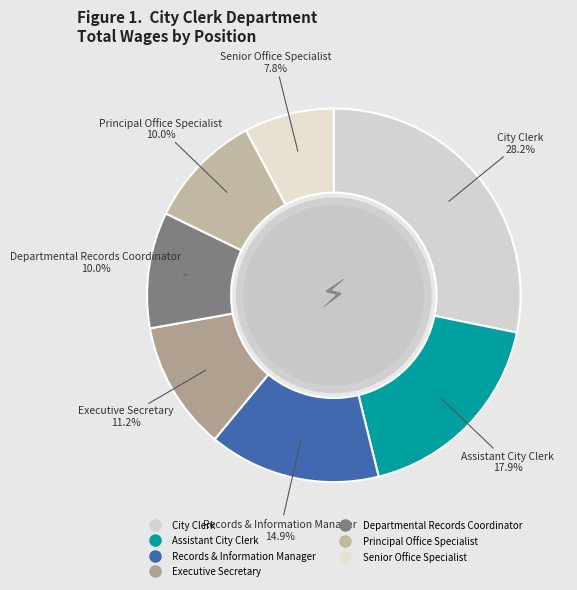

What is the largest slice in the pie chart?

City Clerk